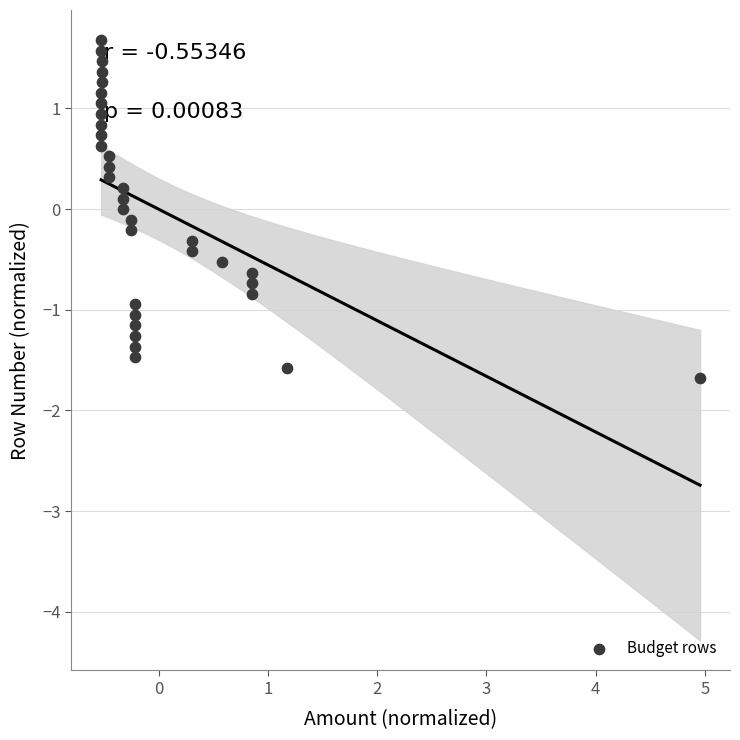

What is the range of Y values (max minus min)?

3.4